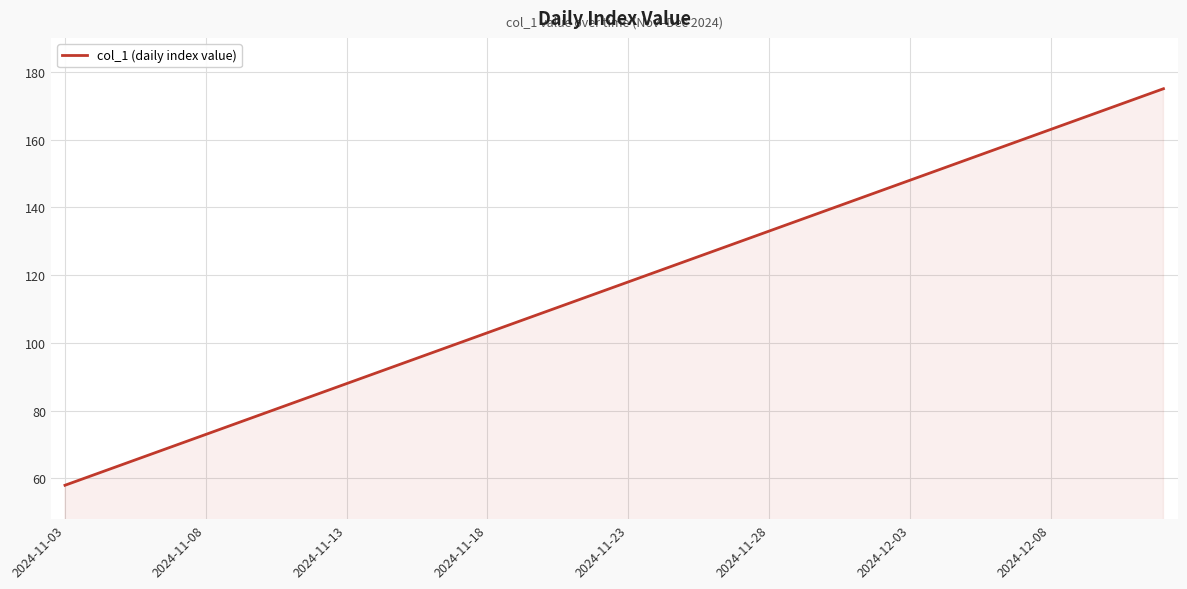

Does the chart have visible grid lines?

Yes